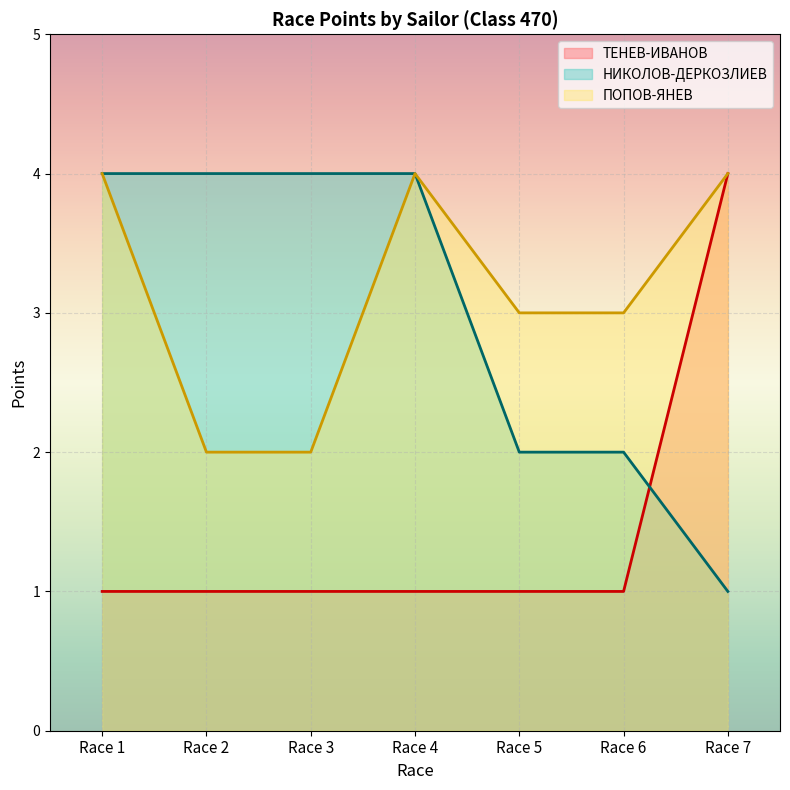

True or false: НИКОЛОВ-ДЕРКОЗЛИЕВ has more than 2 points higher than both neighbors.

False